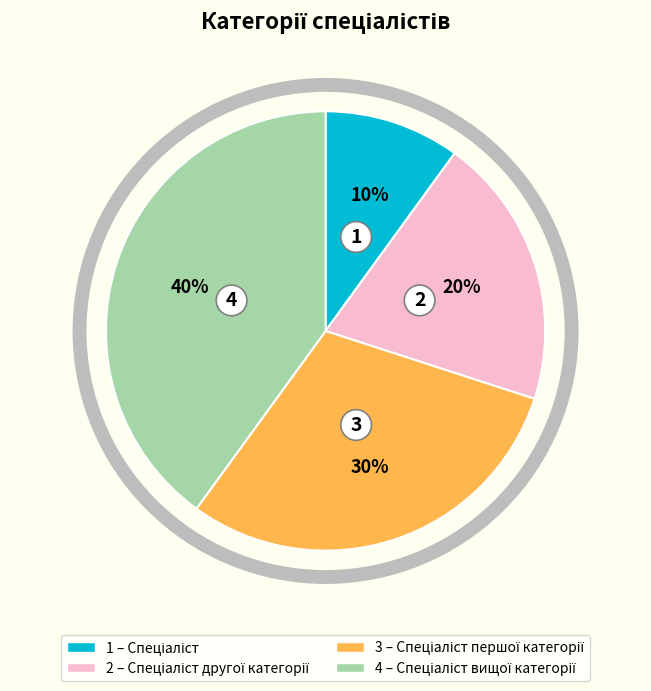

Does any single category account for the majority?

No